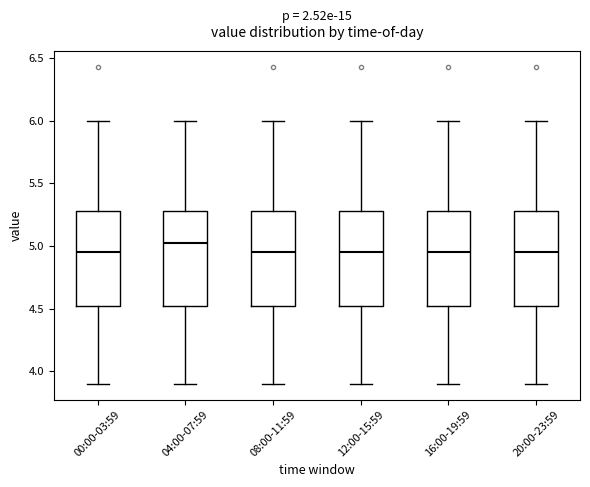

Where does the upper whisker of the box for 08:00-11:59 end on the y-axis? The values are not printed on the chart, so give them approximately, as read against the axis.

6.00